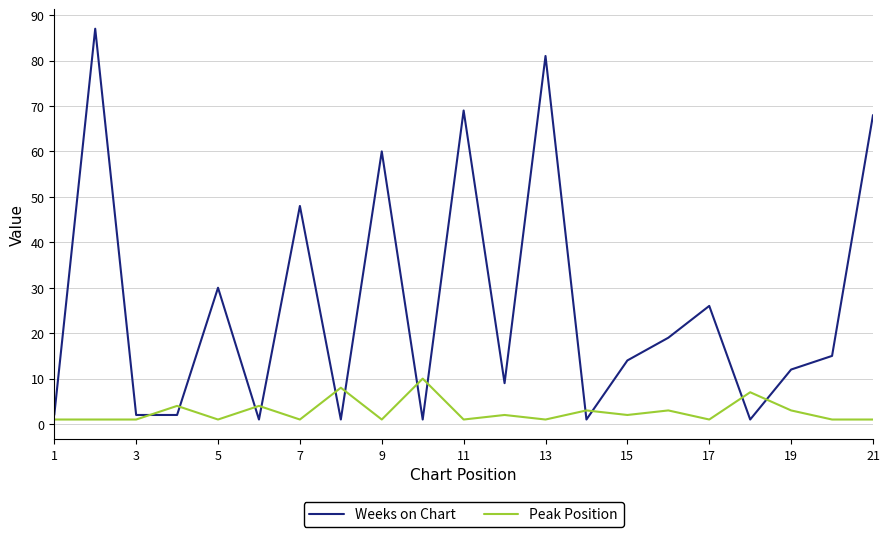

What is the difference between the maximum and minimum values in the Weeks on Chart series?

86